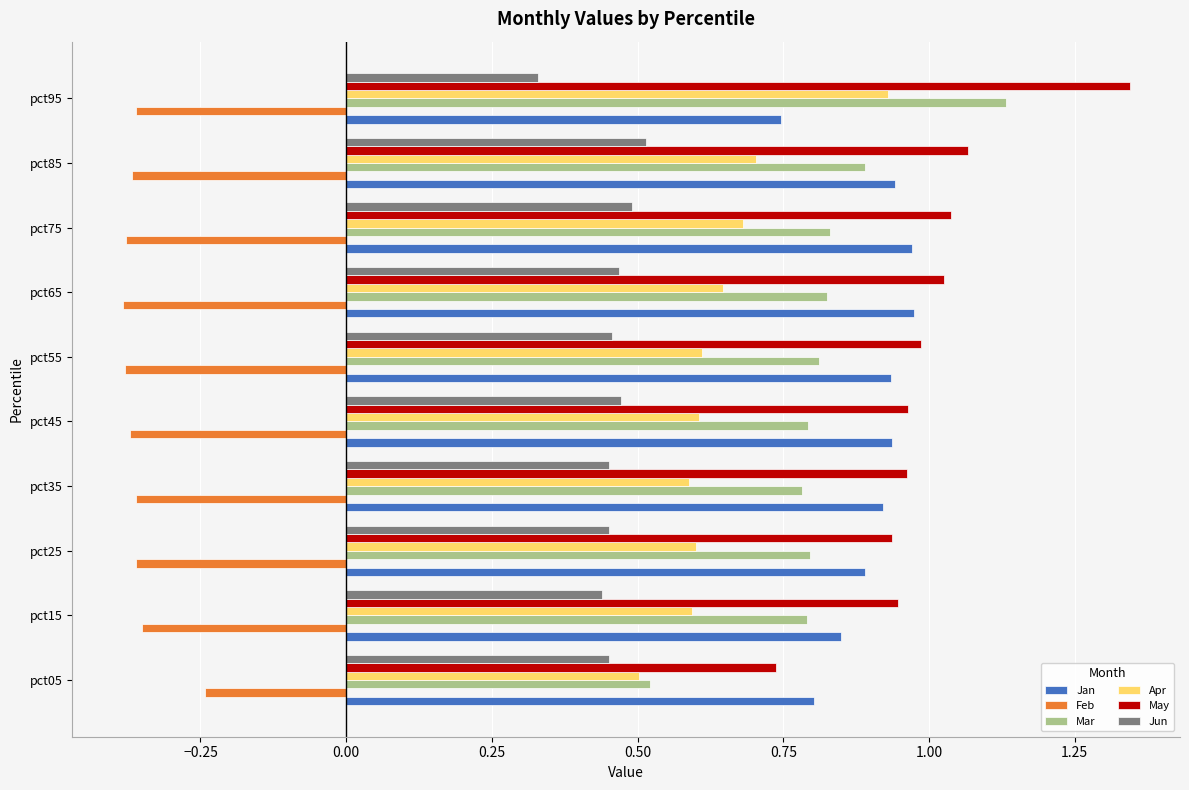

Which series has the widest spread of values?

Mar